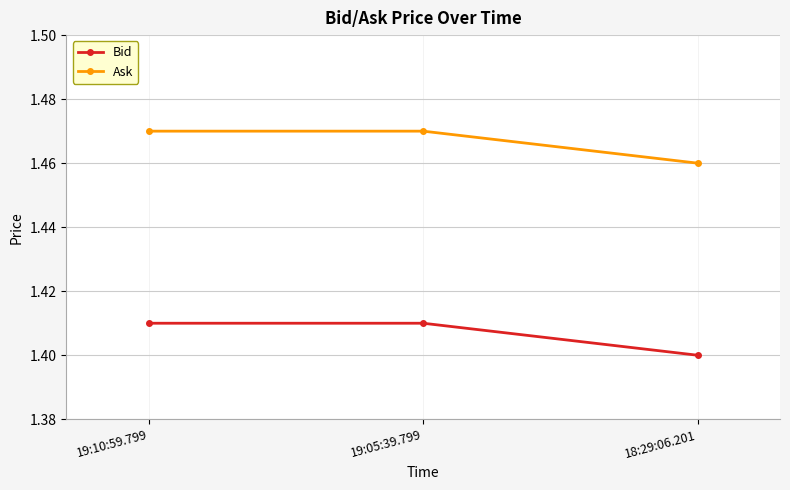

Rank the series by their maximum value, from highest to lowest.

Ask, Bid